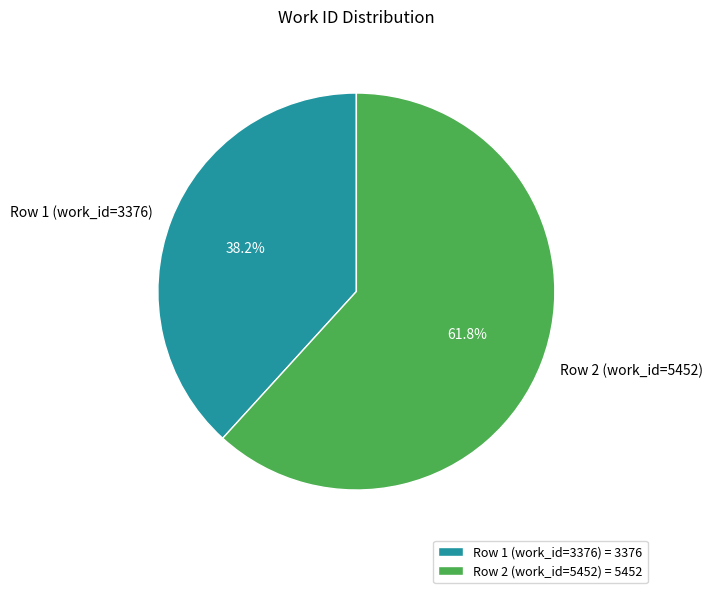

To the nearest percent, what is the difference between the largest and smallest slice percentages?

24%